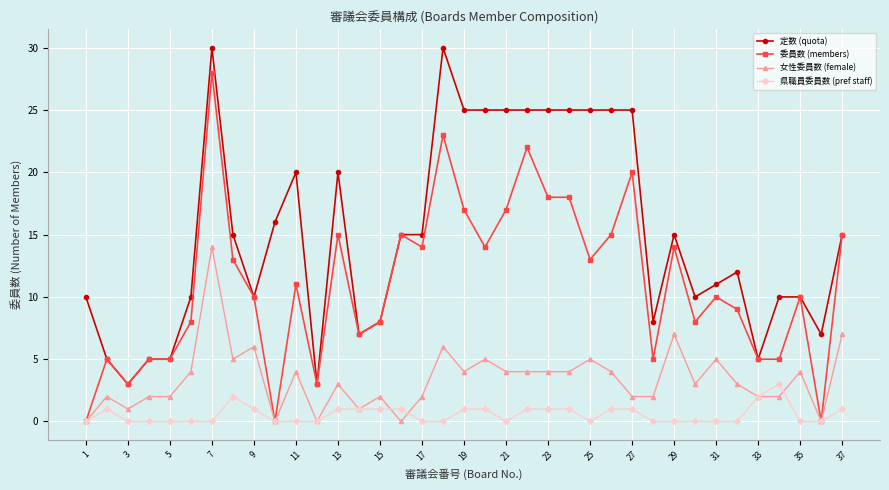

What is the difference between the second highest and second lowest values in the 女性委員数 (female) series?

7